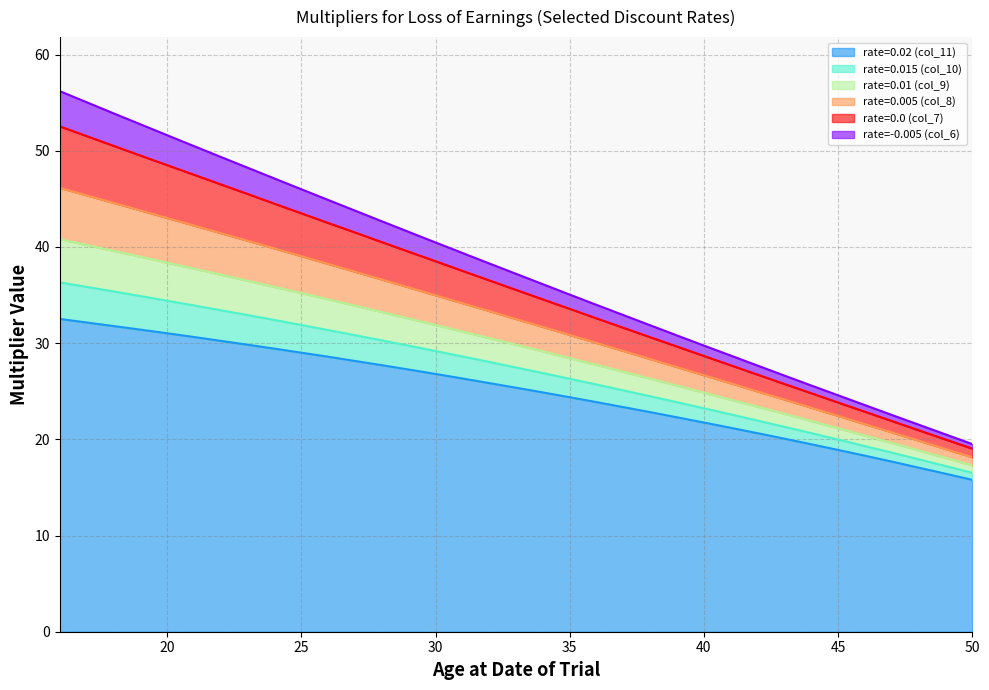

At which label does rate=0.005 (col_8) reach its peak?

16